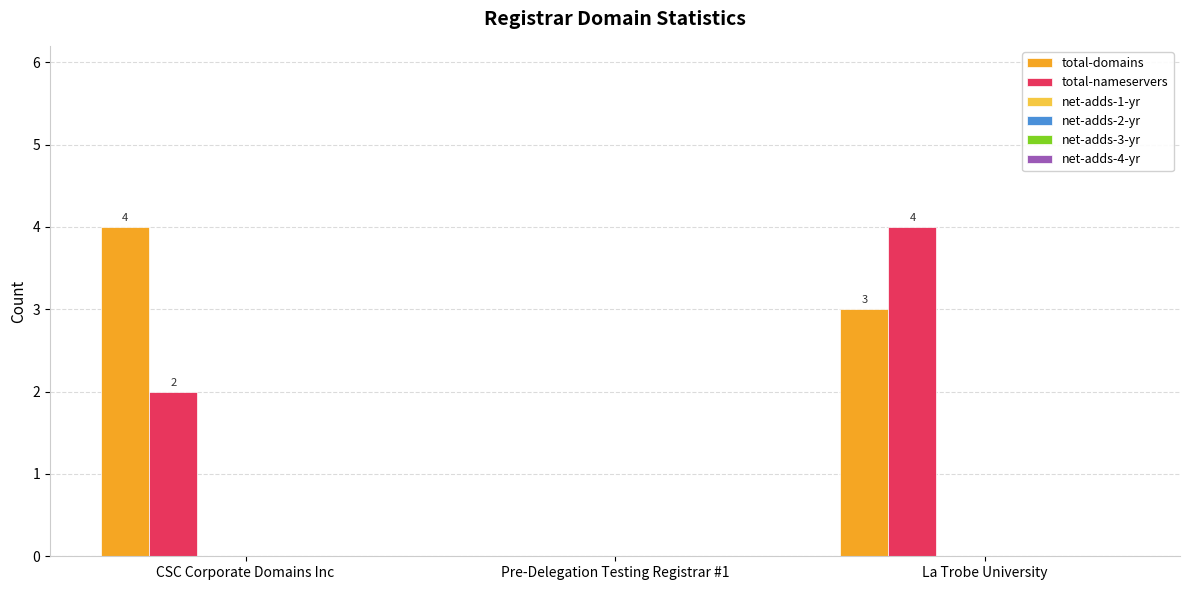

What is the highest value of the total-domains series?

4